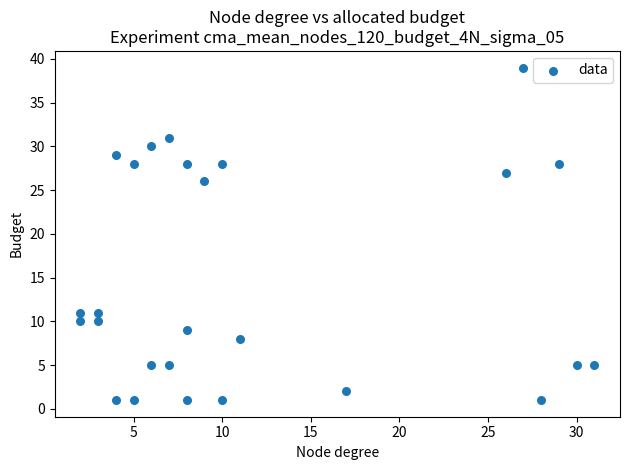

What Y value in the scatter plot is closest to 20?

26